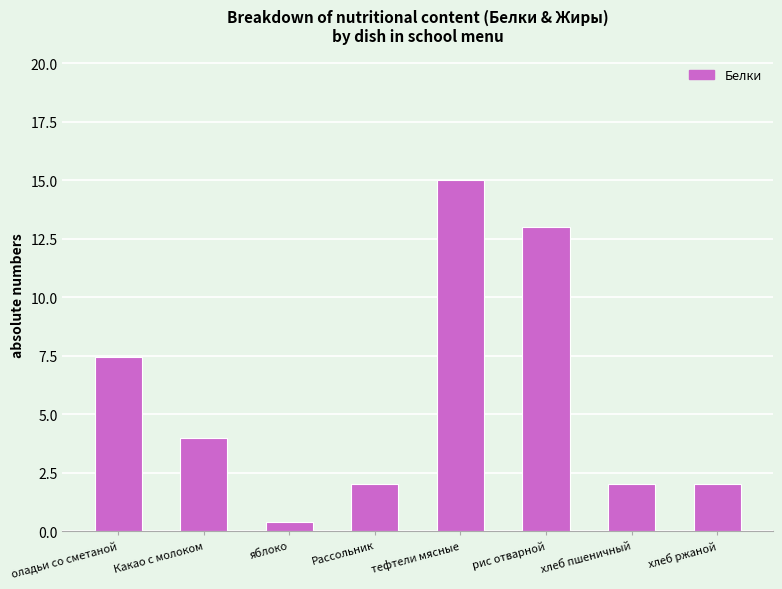

What is the value of the 3rd bar from the left?

0.4